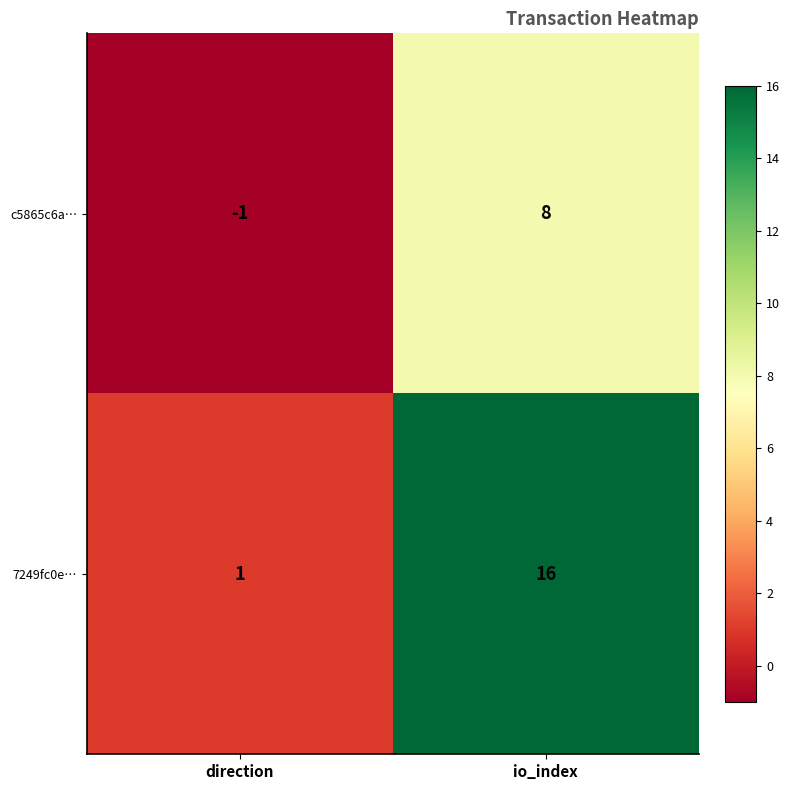

How many data points does each series have?

2